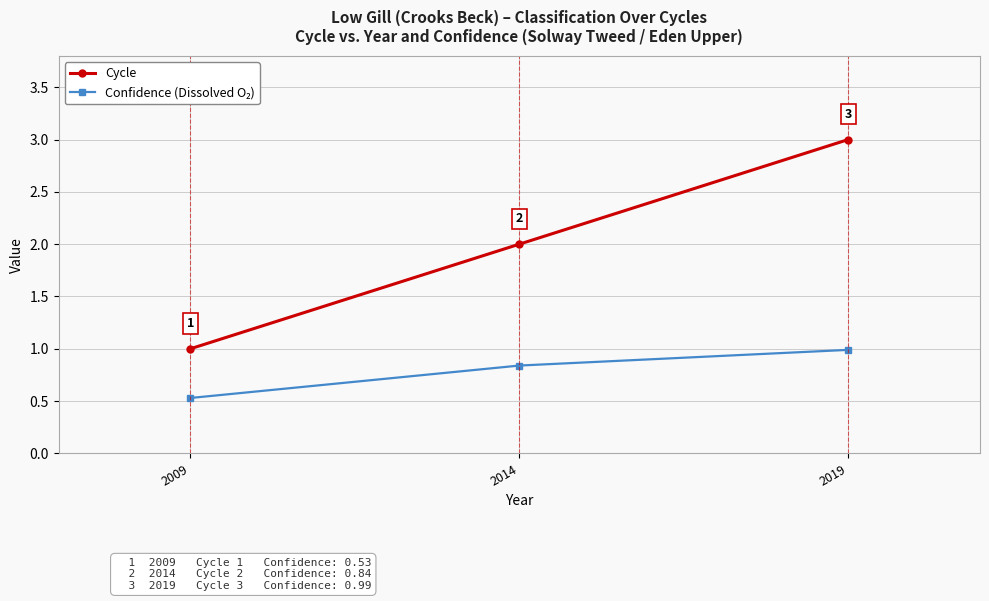

Between 2009 and 2019, which series saw the biggest shift?

Cycle